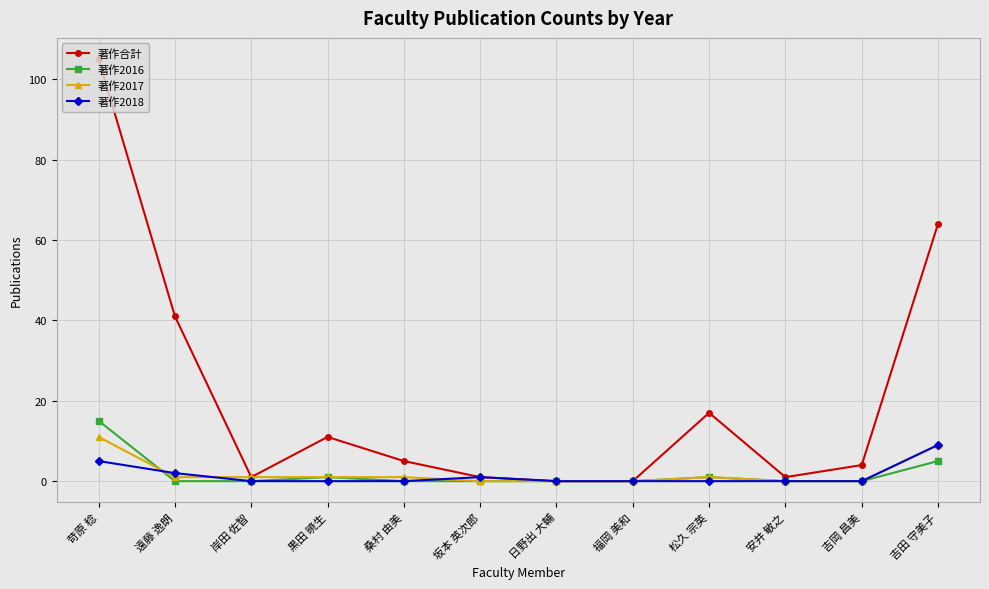

At which category is the sum across all series the highest?

苛原 稔